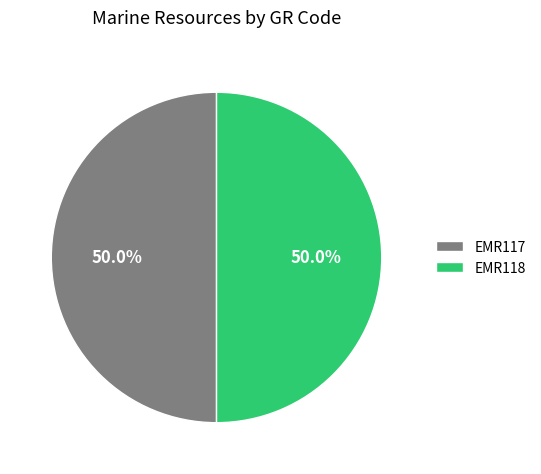

What is the total percentage of EMR117 and EMR118?

100.0%